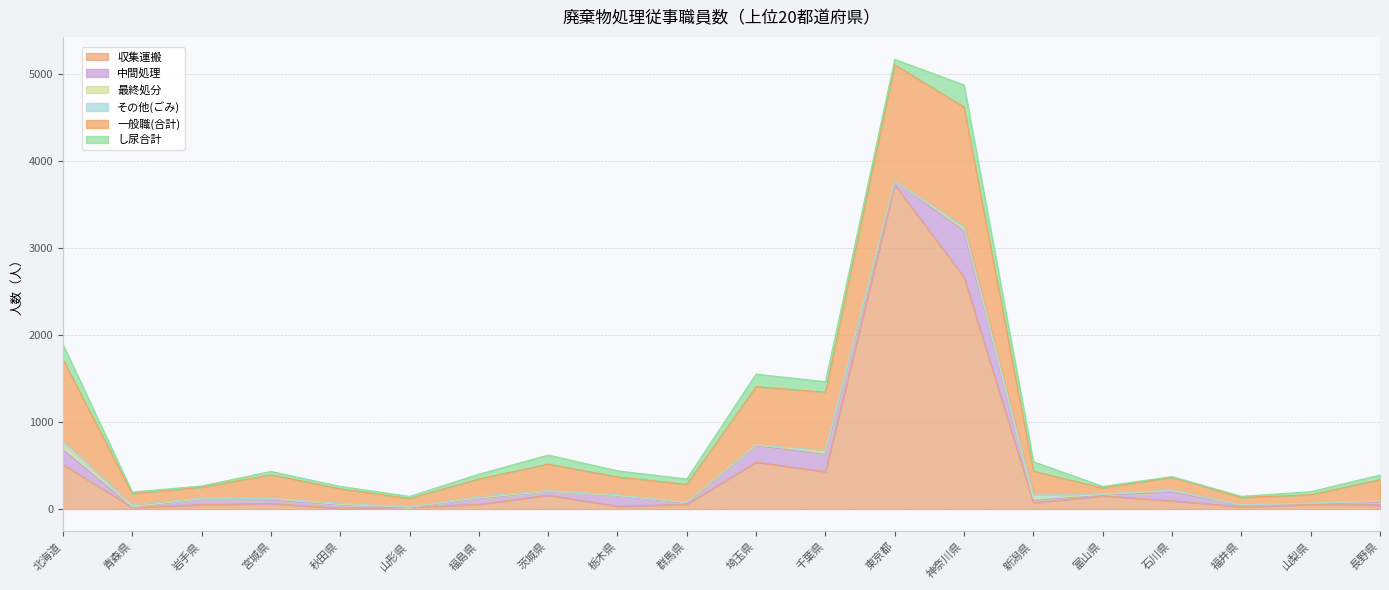

Between 栃木県 and 東京都, which is larger?

東京都